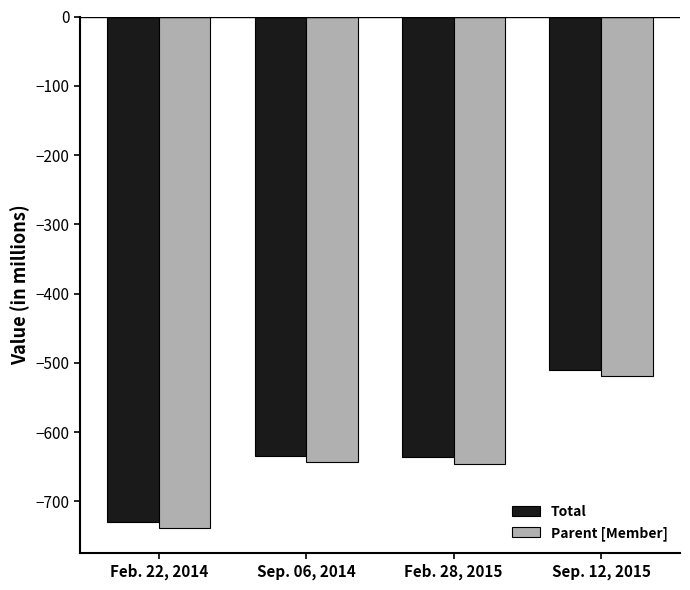

What is the total value across all series at Sep. 06, 2014?

-1277